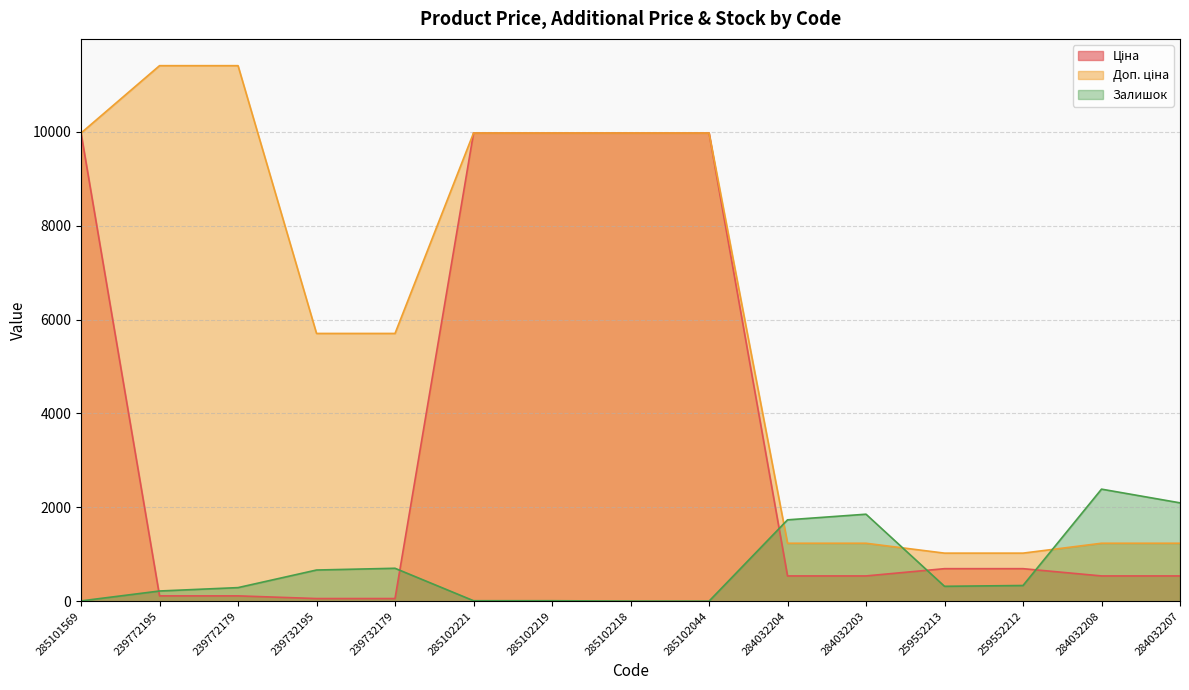

Which category has the lowest value in the Залишок series?

285102044